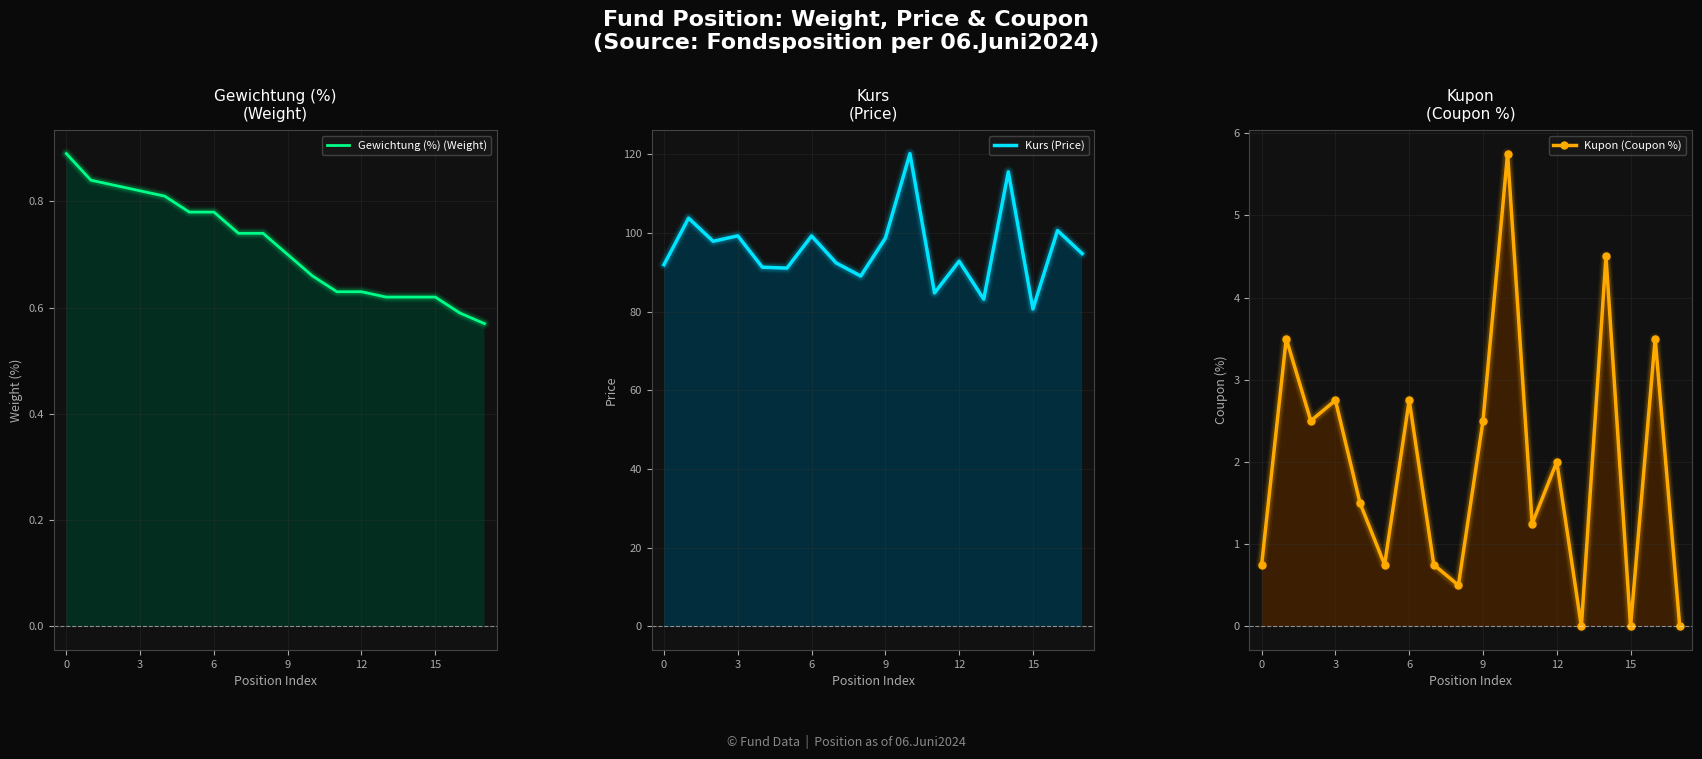

At which category does the chart reach its minimum across all series?

13